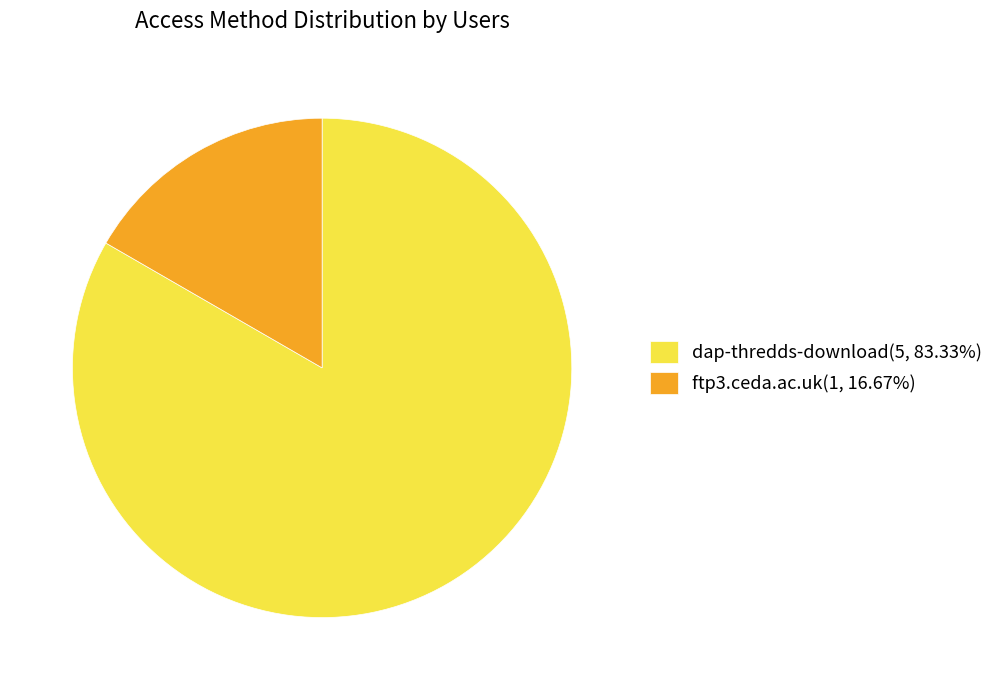

Approximately how many times larger is the value at dap-thredds-download(5, 83.33%) compared to ftp3.ceda.ac.uk(1, 16.67%)?

5.0